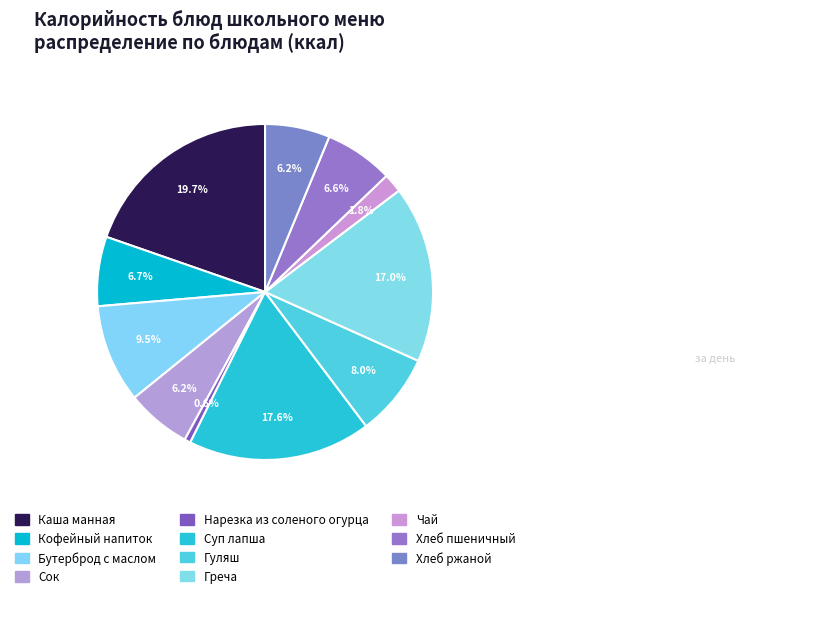

Count the number of slices in the pie.

11